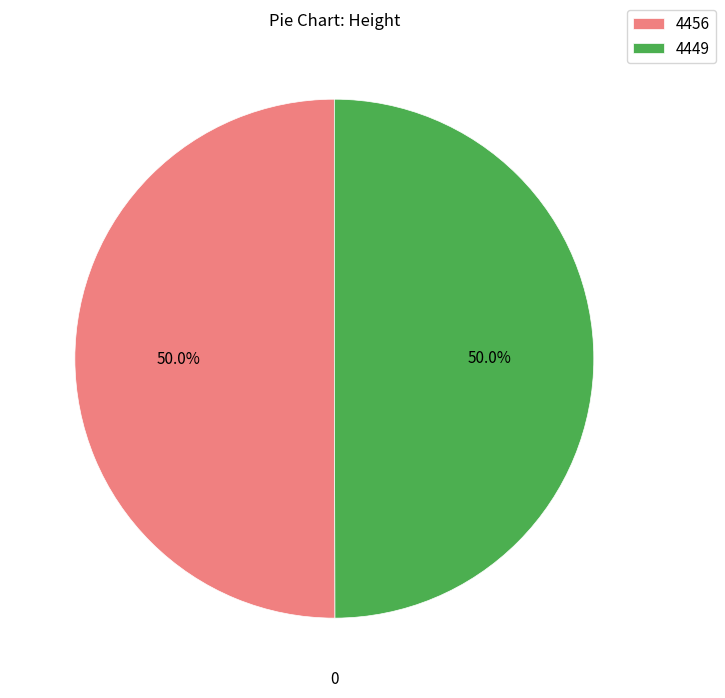

What percentage is the 4456 slice, to the nearest percent?

50%